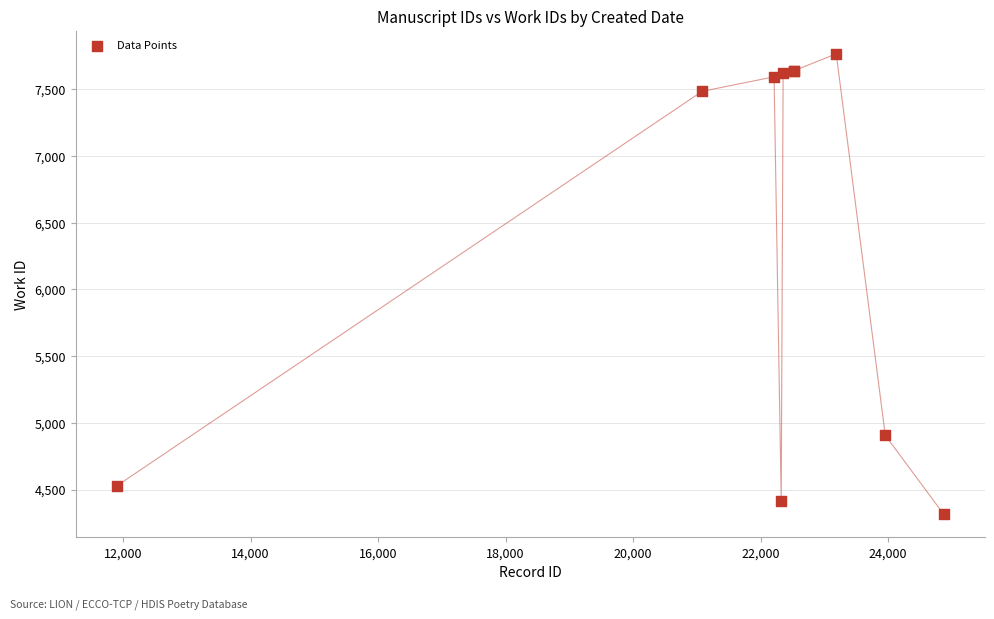

What is the minimum value shown in the chart?

4315